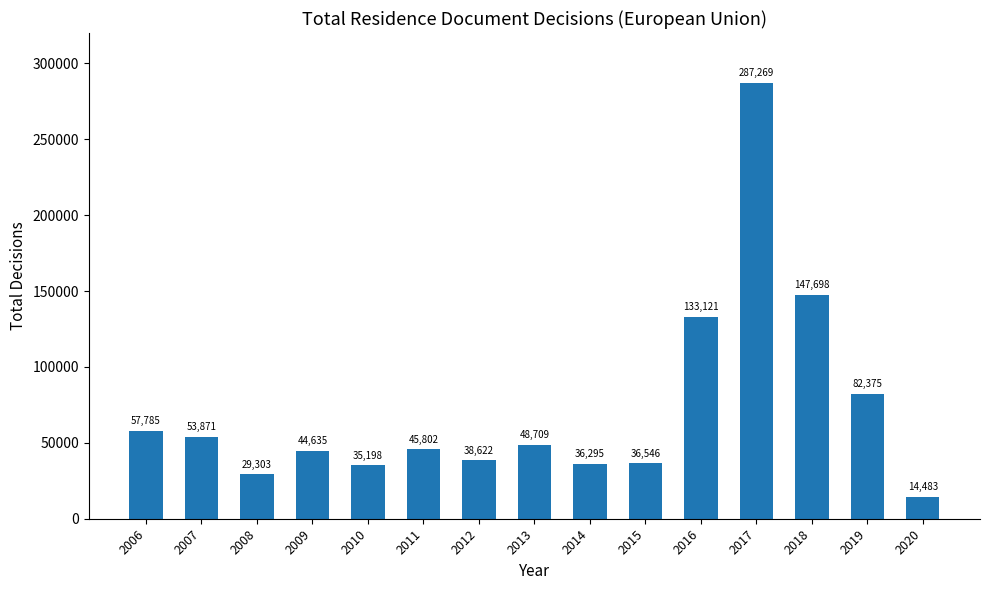

Reading left to right, list all the values displayed in this chart.

57785	53871	29303	44635	35198	45802	38622	48709	36295	36546	133121	287269	147698	82375	14483